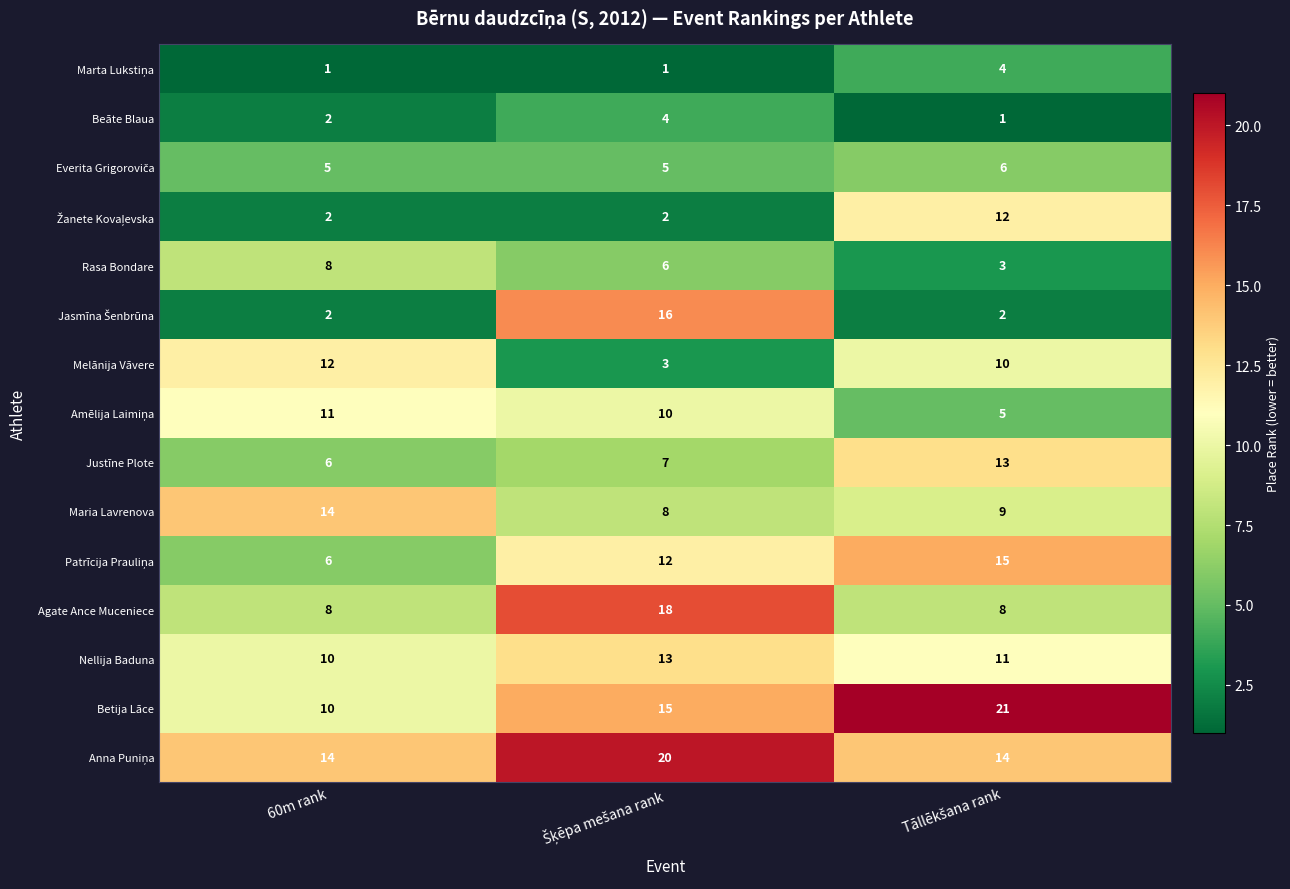

What is the greatest value displayed?

21